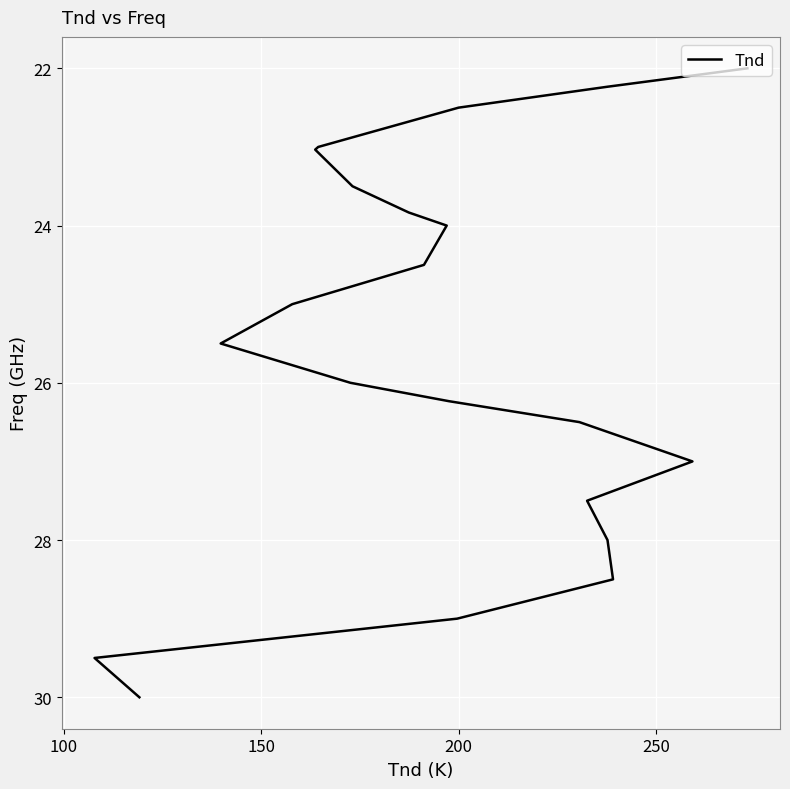

Does the chart display data point markers on the line(s)?

No